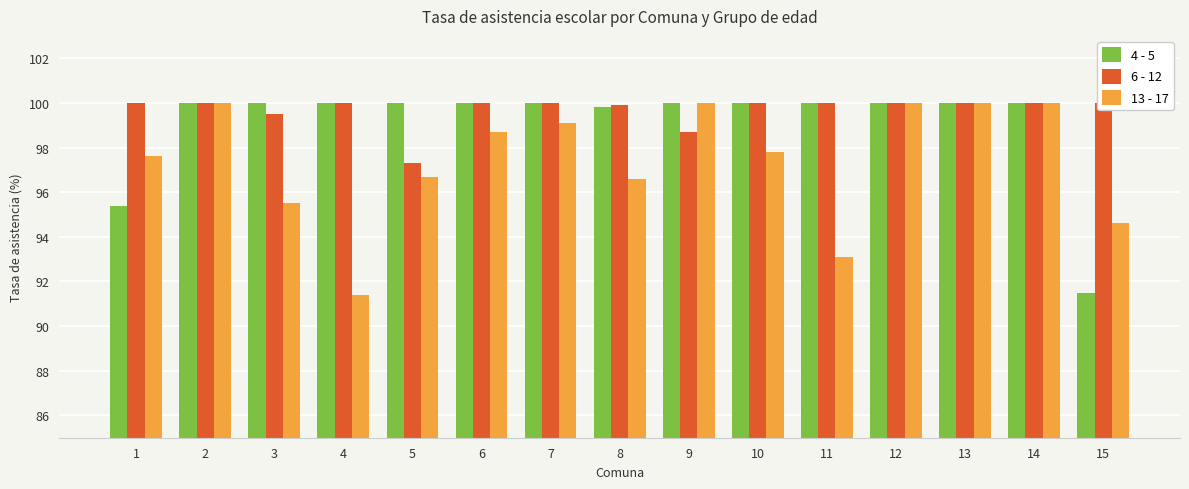

The value of 6 - 12 at 7 is 149.3. True or false?

False